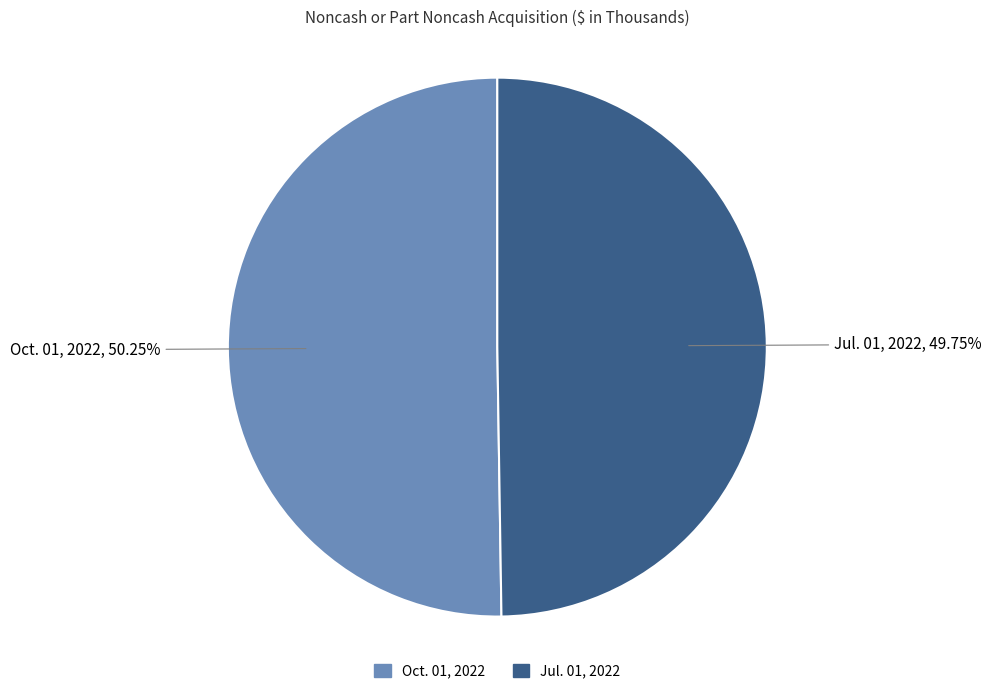

Rank the categories by value from lowest to highest.

Jul. 01, 2022, Oct. 01, 2022